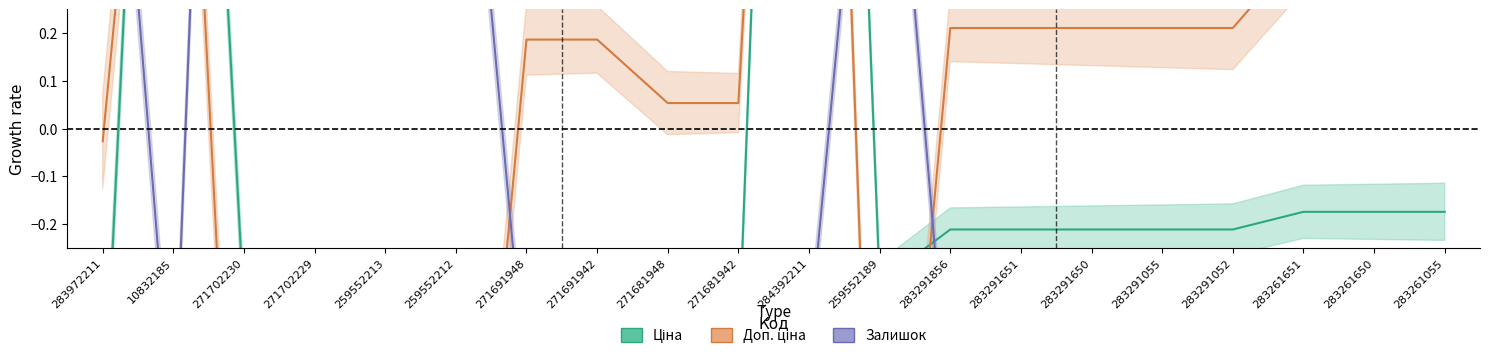

What position from the left is 271702230?

3